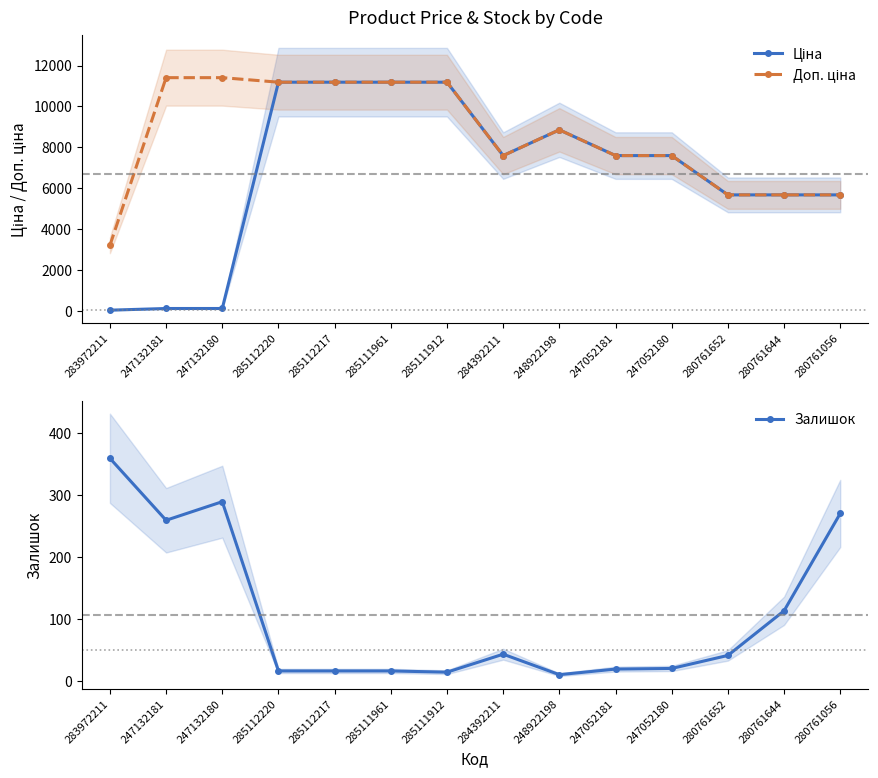

What is the minimum value for Ціна?

32.0